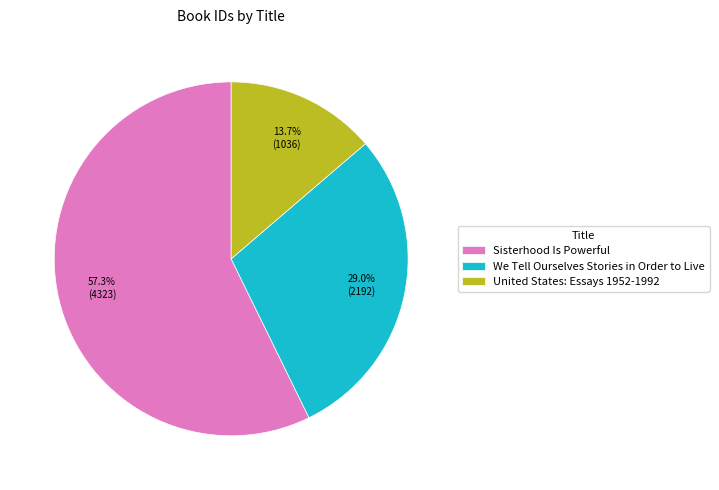

To the nearest percent, what is the combined percentage of We Tell Ourselves Stories in Order to Live and United States: Essays 1952-1992?

43%